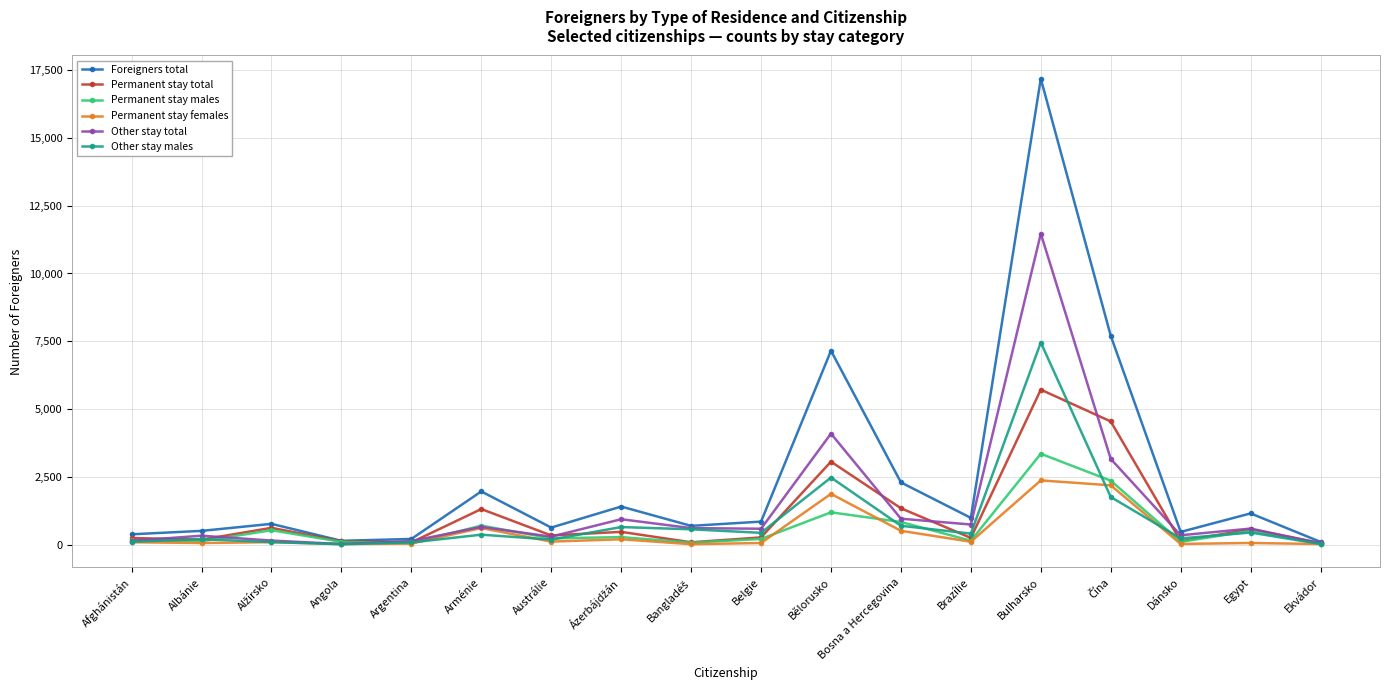

Which series has the widest spread of values?

Foreigners total